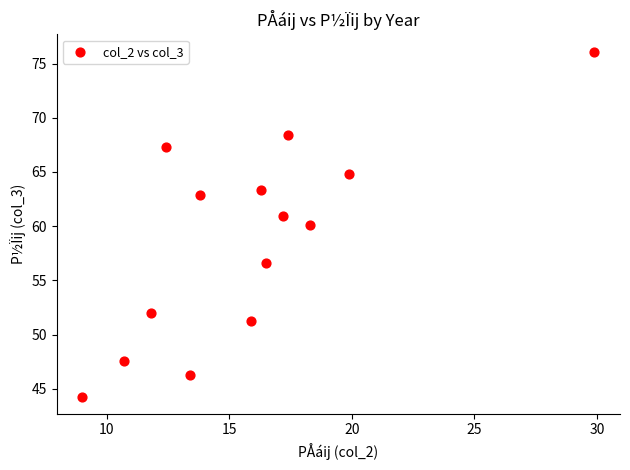

What is the range of Y values (max minus min)?

31.8